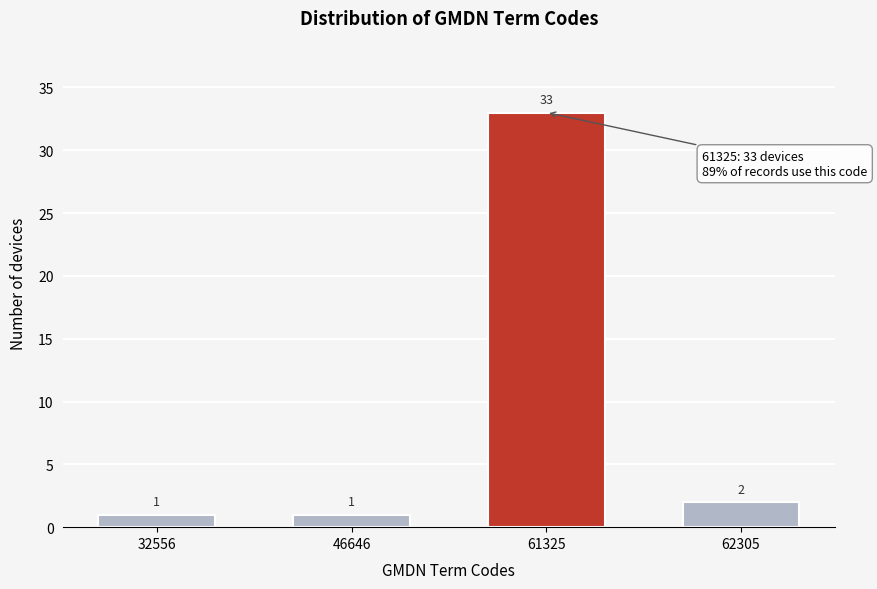

Reading left to right, extract all data points from this chart.

1	1	33	2